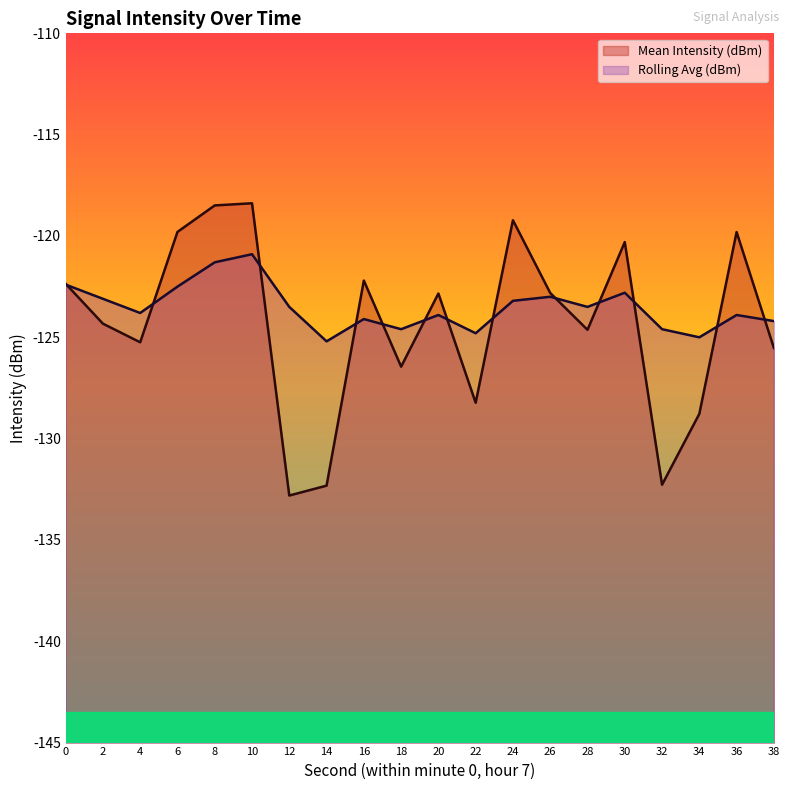

How many series are shown in this chart?

2